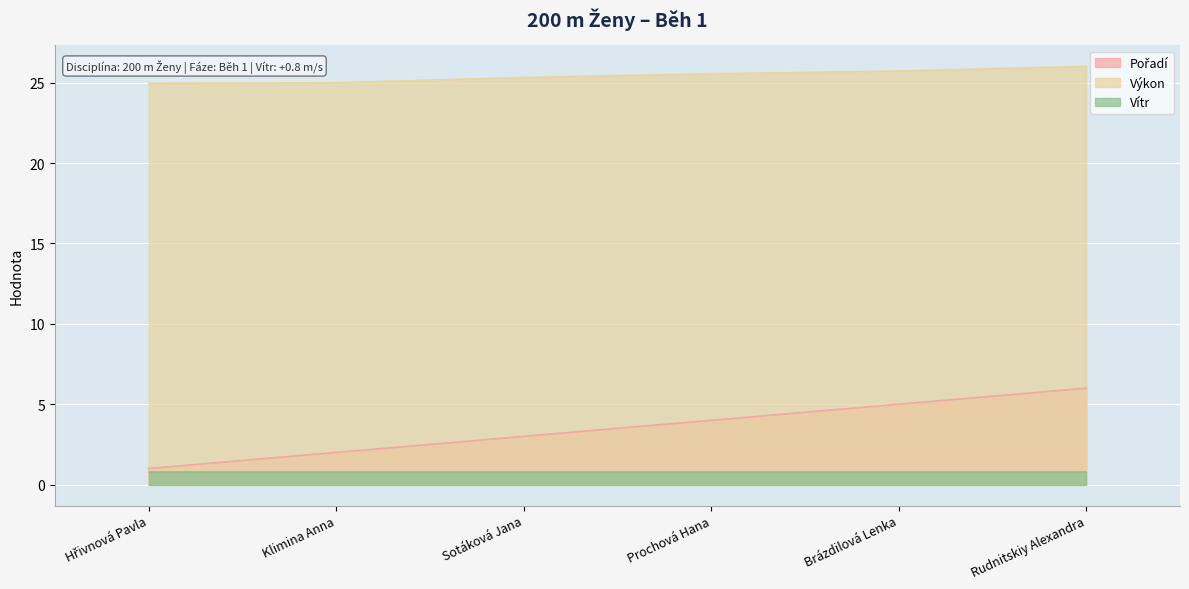

Does the chart display data point markers on the line(s)?

No